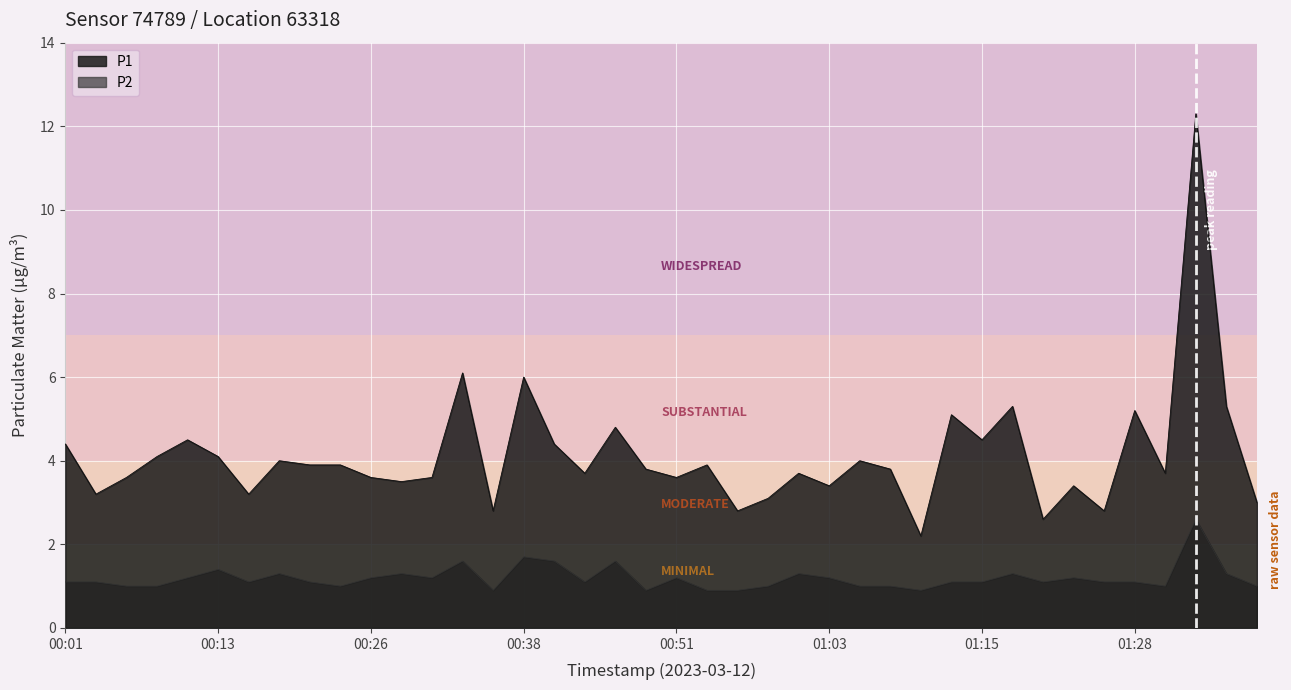

The P1 series shows 7.1 at 00:18. True or false?

False